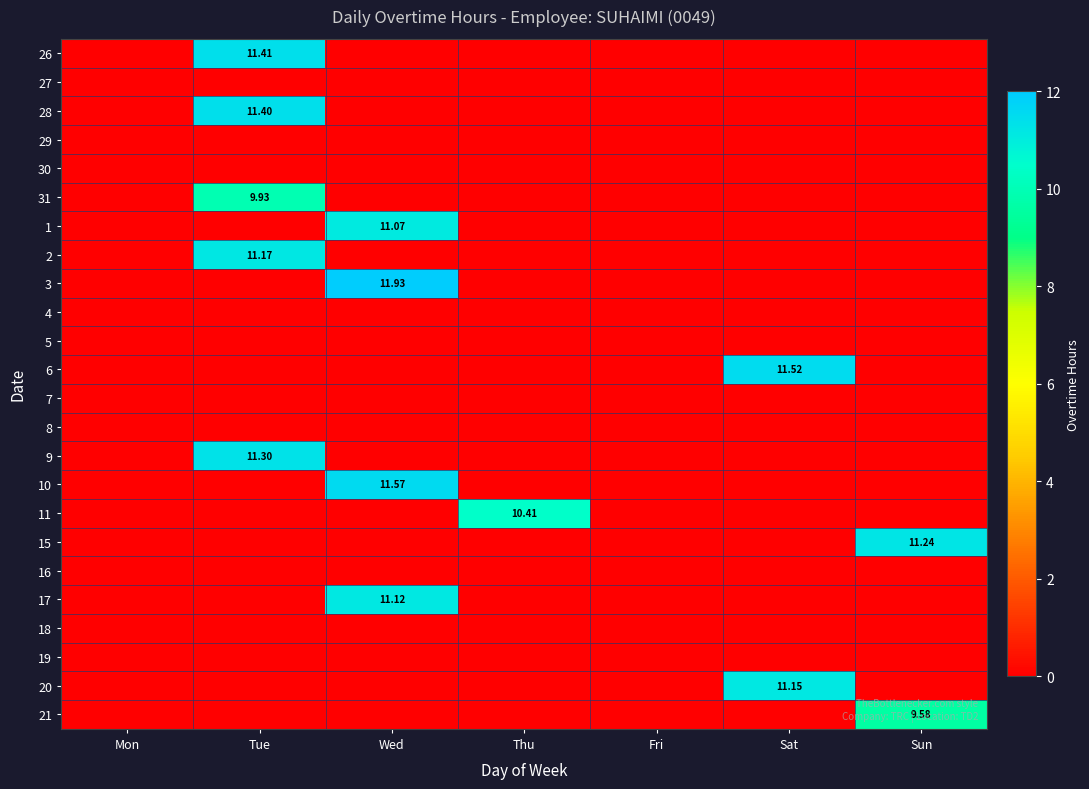

What is the greatest value displayed?

11.9